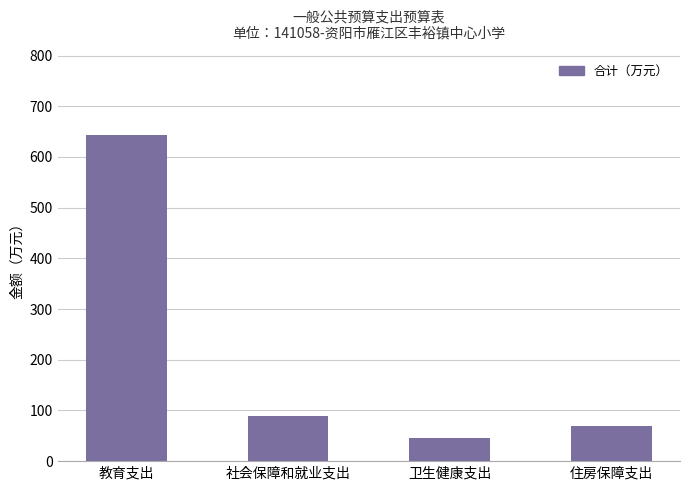

Reading left to right, extract all data points from this chart.

642.8	88.9	45.4	69.9